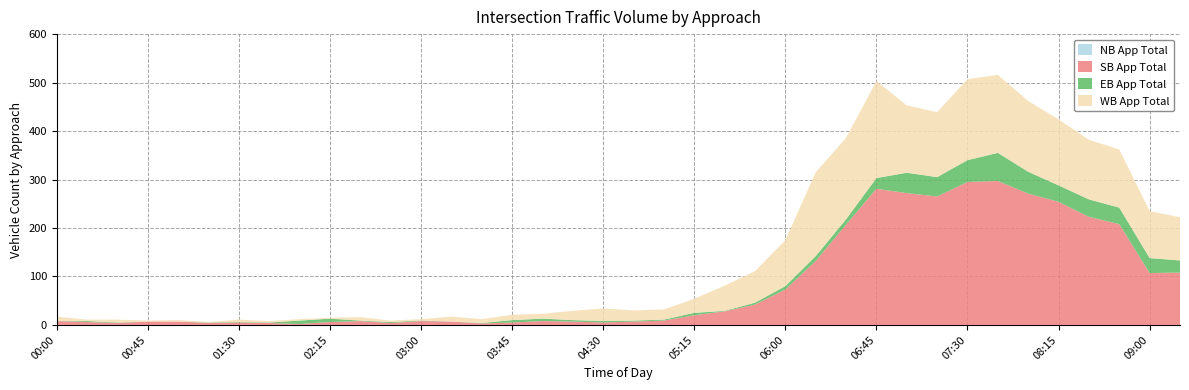

Reading right to left, what are all the values shown in this chart?

NB App Total: 0	0	0	0	0	0	0	0	0	0	0	0	0	0	0	0	0	0	0	0	0	0	0	0	0	0	0	0	0	0	0	0	0	0	0	0	0	0
SB App Total: 108	107	208	223	254	271	297	295	265	272	281	207	132	73	42	28	20	9	7	5	7	8	5	3	7	8	4	8	6	2	4	5	4	7	7	4	6	8
EB App Total: 25	31	34	36	34	45	58	45	40	42	22	11	10	7	4	1	5	2	2	3	3	5	5	1	0	1	2	1	7	7	1	1	1	0	0	1	2	0
WB App Total: 89	97	120	123	136	146	161	167	134	139	200	168	173	95	65	52	29	21	21	26	19	10	11	8	10	3	3	7	2	3	3	5	1	3	2	6	3	9